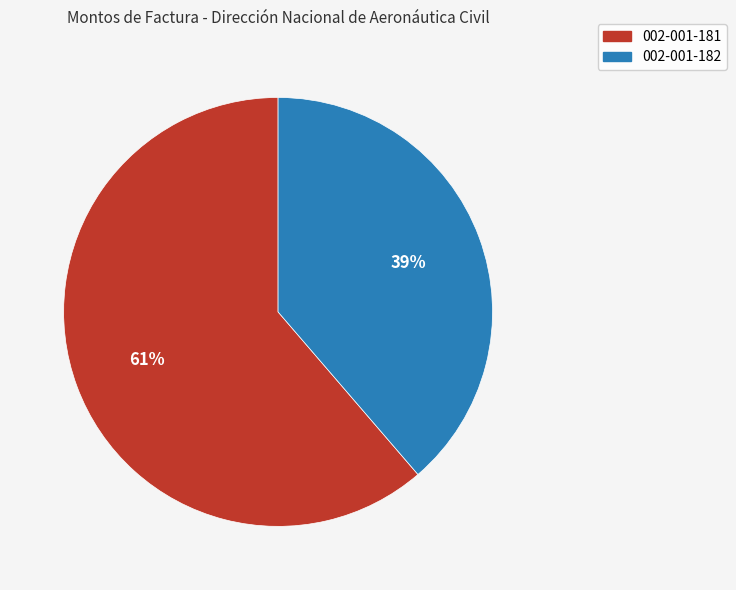

To the nearest percent, what is the combined percentage of 002-001-181 and 002-001-182?

100%